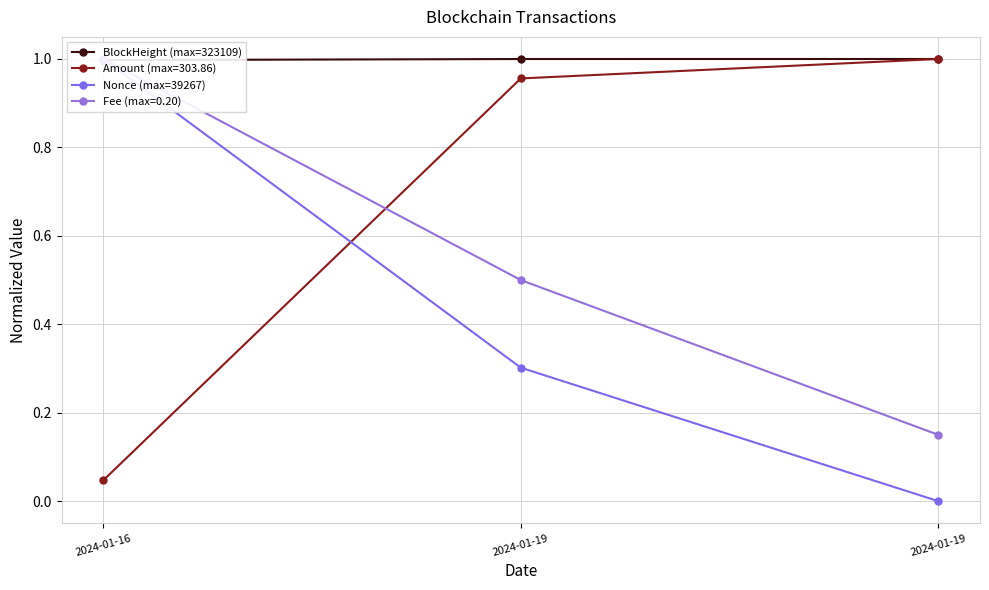

Which series has the largest range (max minus min)?

Nonce (max=39267)